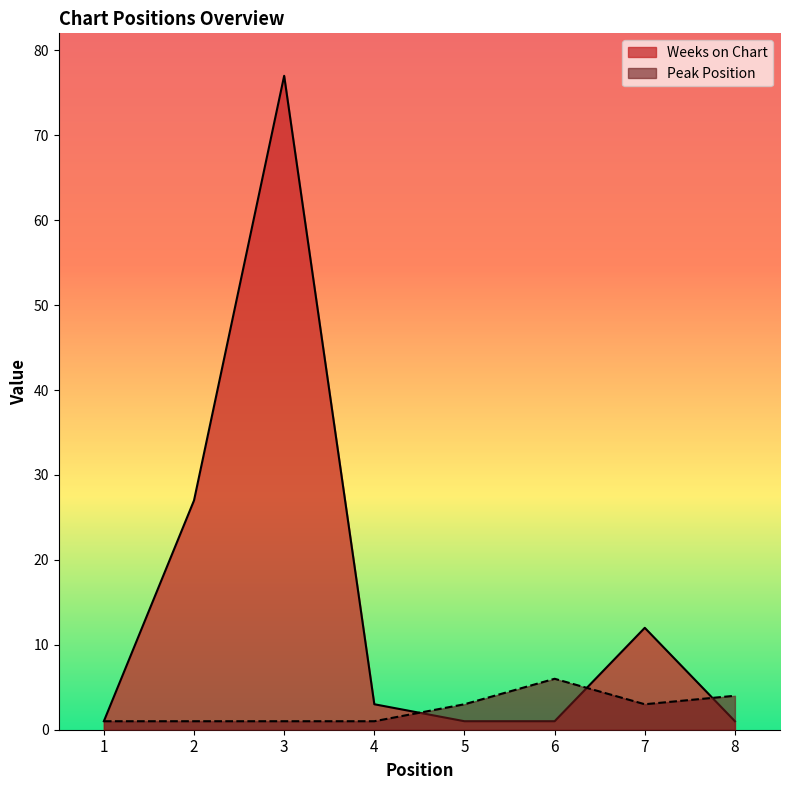

How many lines are shown in the chart?

2